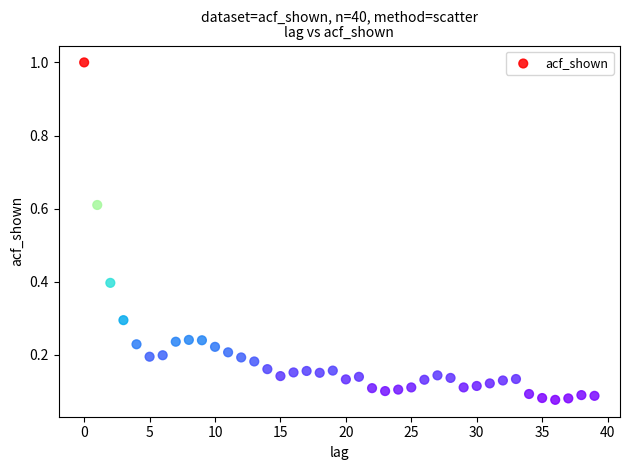

What is the range of Y values (max minus min)?

0.9